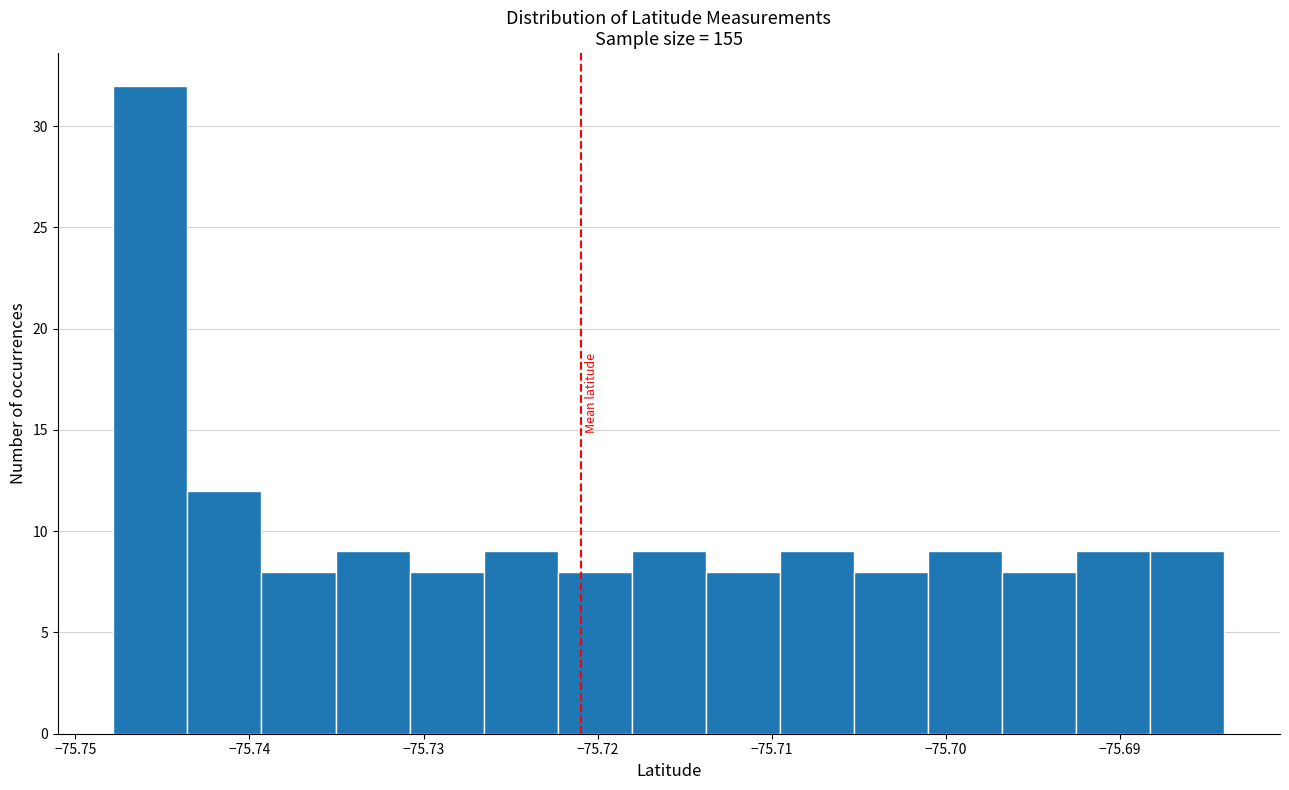

Reading left to right, list every bar in this chart as the range it spans on the x-axis followed by its height. Neither the bar edges nor the heights are printed on the chart, so give them approximately, as read against the axes.

-75.748 to -75.744: 32
-75.744 to -75.739: 12
-75.739 to -75.735: 8
-75.735 to -75.731: 9
-75.731 to -75.727: 8
-75.727 to -75.722: 9
-75.722 to -75.718: 8
-75.718 to -75.714: 9
-75.714 to -75.710: 8
-75.710 to -75.705: 9
-75.705 to -75.701: 8
-75.701 to -75.697: 9
-75.697 to -75.693: 8
-75.693 to -75.688: 9
-75.688 to -75.684: 9